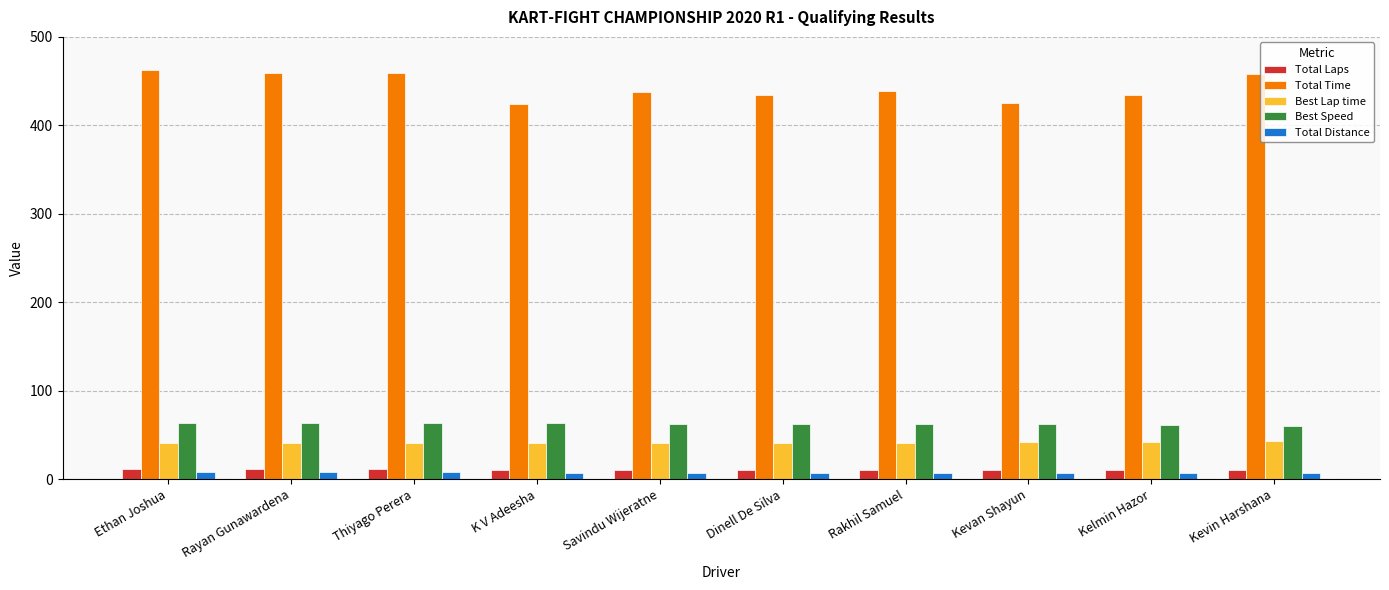

How many groups of bars are there?

10